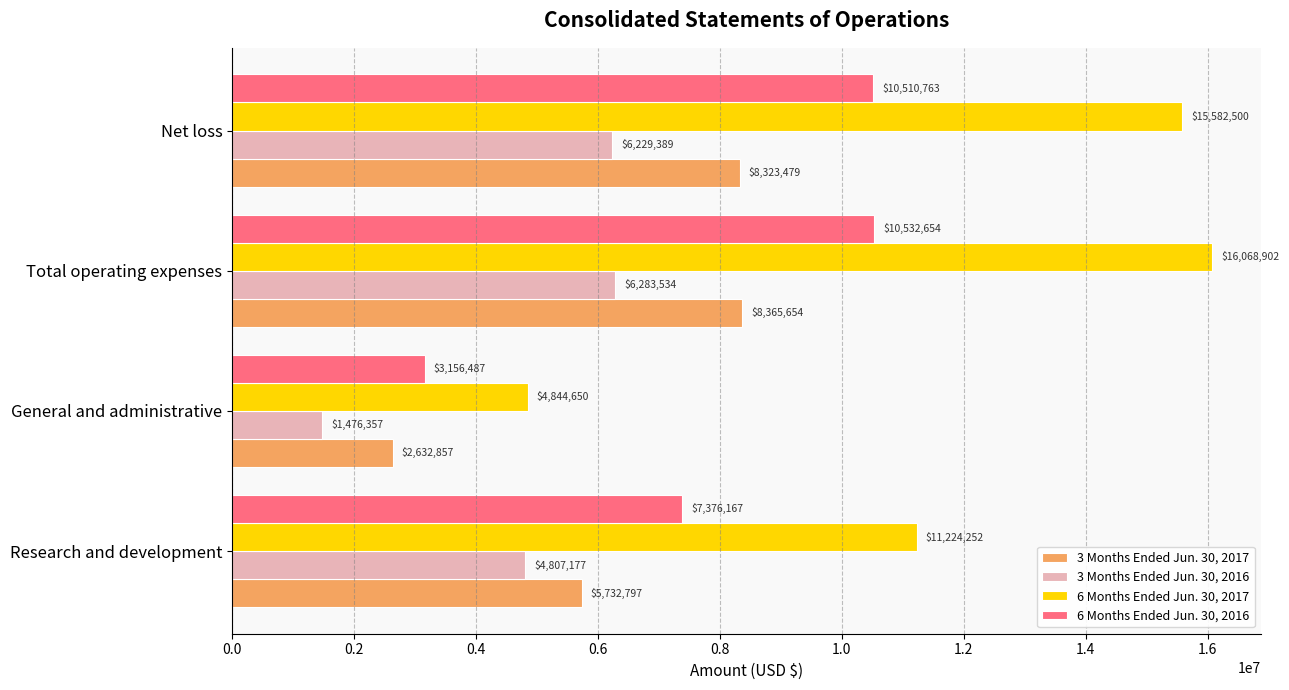

What is the difference between the 3 Months Ended Jun. 30, 2017 values at Research and development and Net loss?

2590682